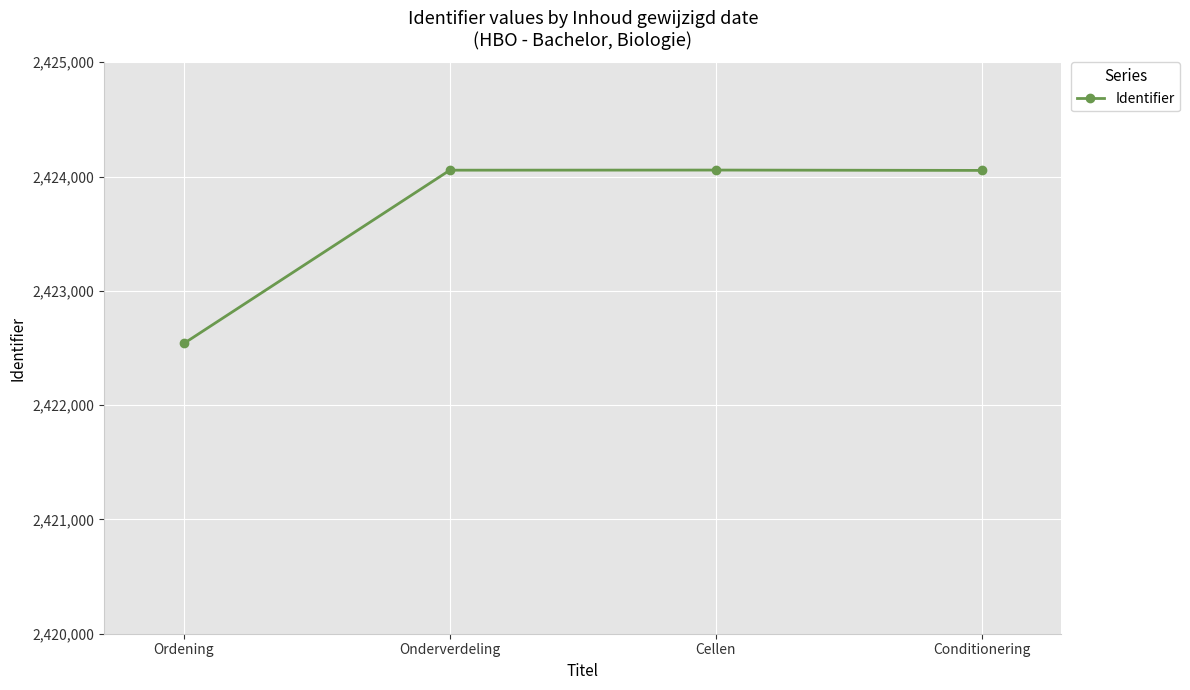

Count the number of categories in the chart.

4